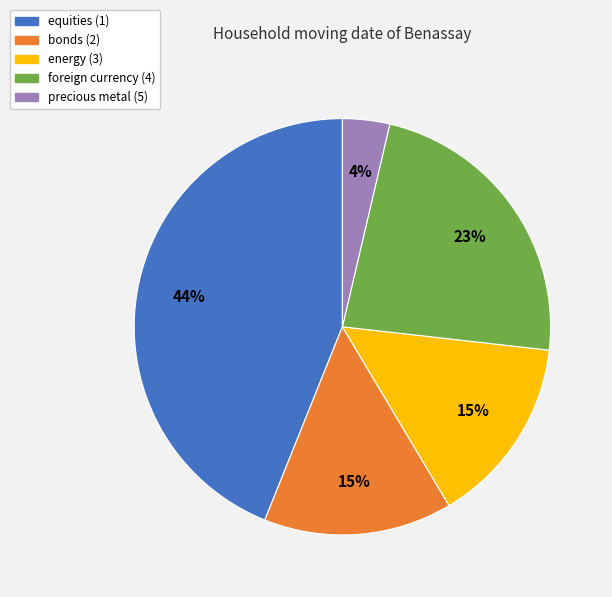

Count the number of slices in the pie.

5